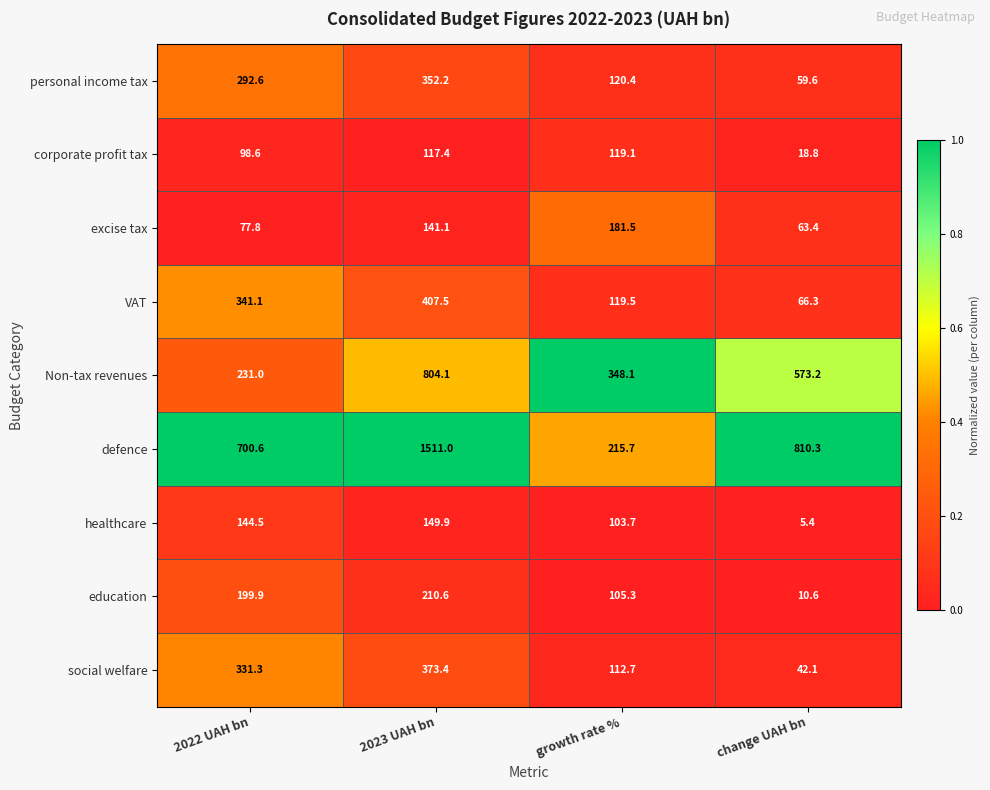

Rank the series by their maximum value, from highest to lowest.

defence, Non-tax revenues, VAT, social welfare, personal income tax, education, excise tax, healthcare, corporate profit tax